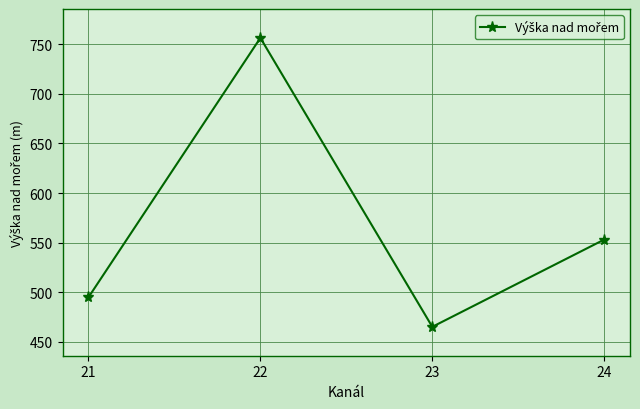

How many lines are shown in the chart?

1